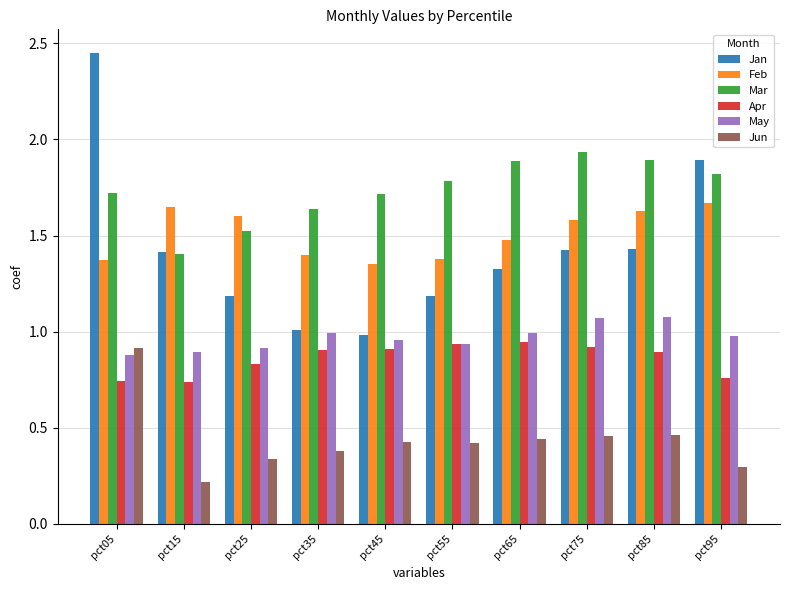

Rank the series at pct25 from lowest to highest value.

Jun, Apr, May, Jan, Mar, Feb